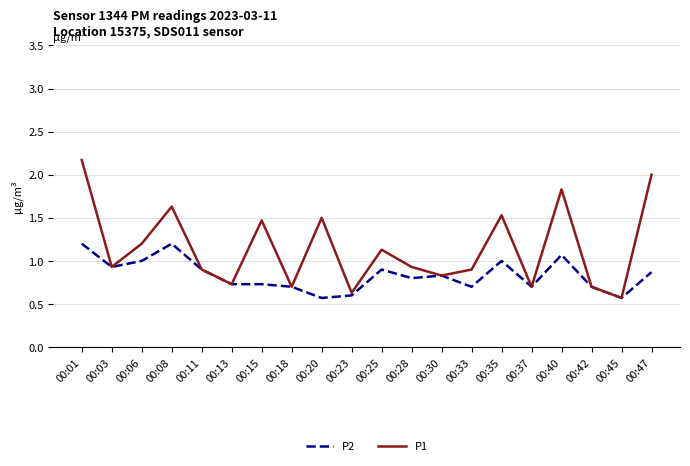

The P2 series shows 0.9 at 00:03. True or false?

True